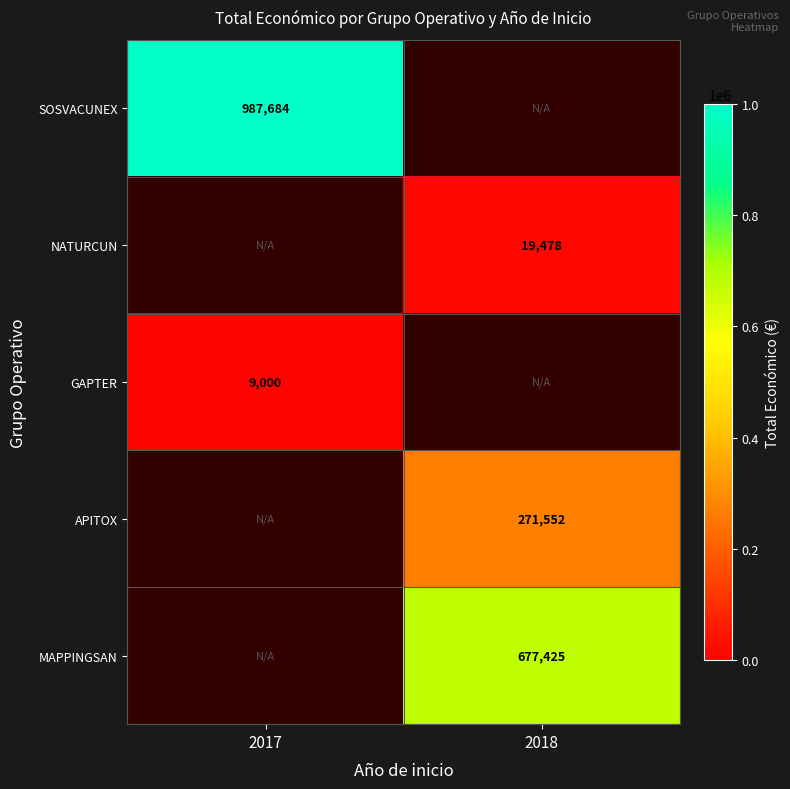

Which has a higher value, 2018 or 2017?

2017